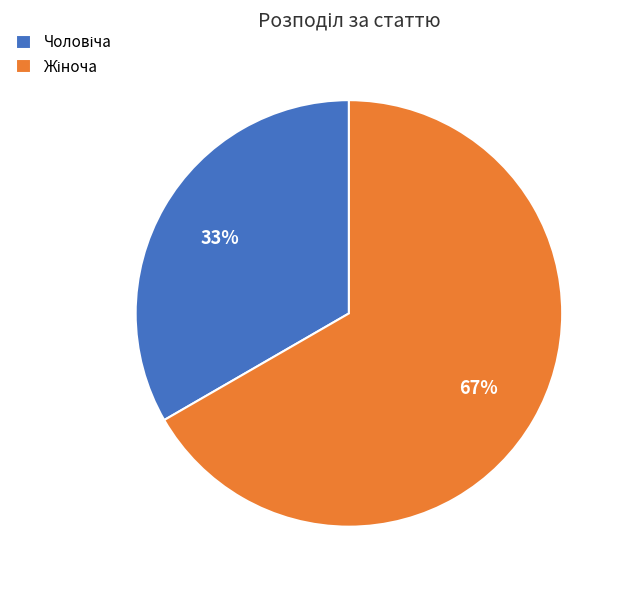

Is there any slice that represents more than half of the pie?

Yes